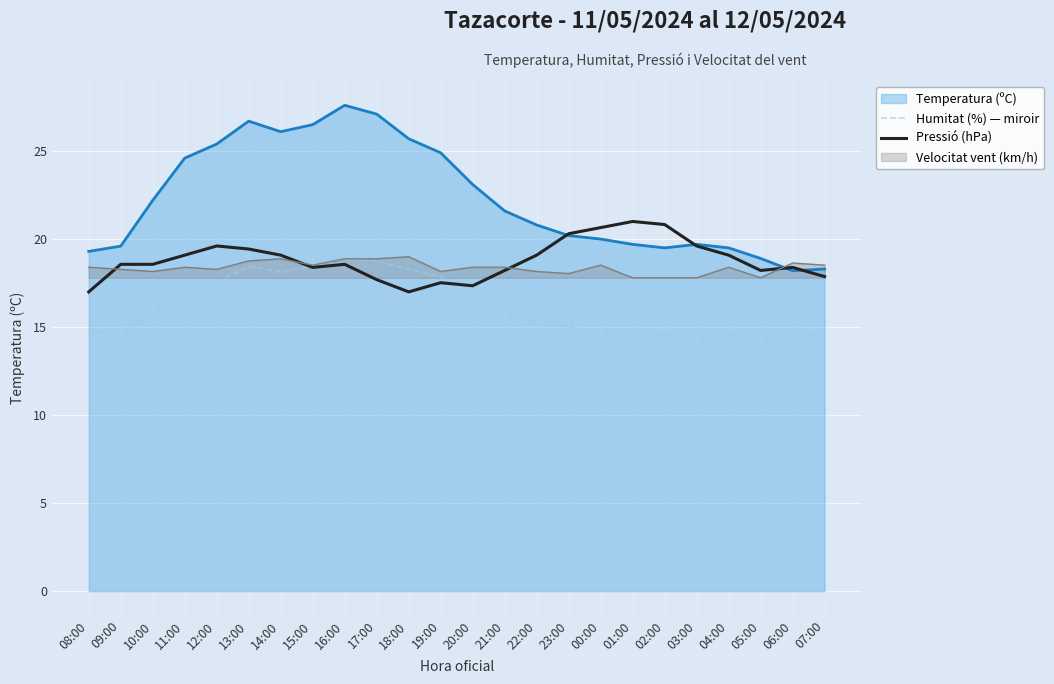

What are all the series names shown in the legend?

Temperatura (ºC), Humitat (%) — miroir, Pressió (hPa), Velocitat vent (km/h)